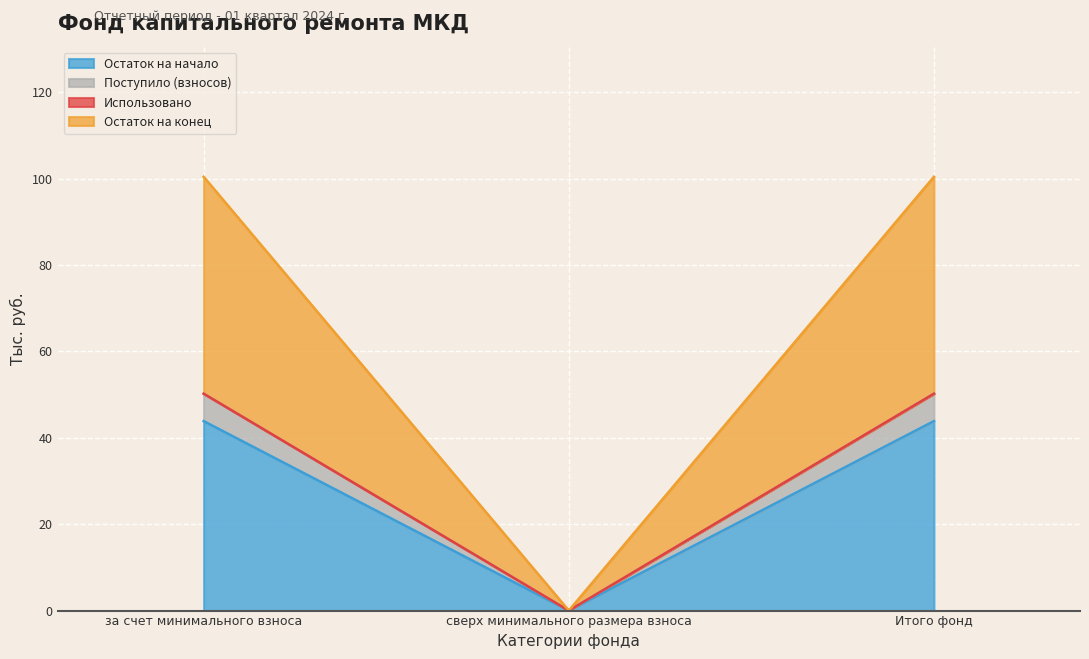

What is the label of the 1st point from the left?

за счет минимального взноса